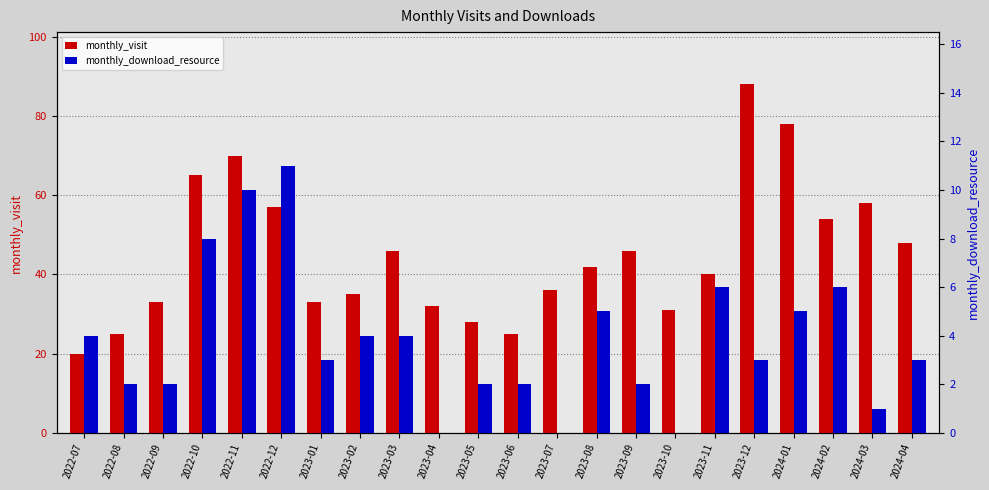

At which label does monthly_visit first exceed 42?

2022-10